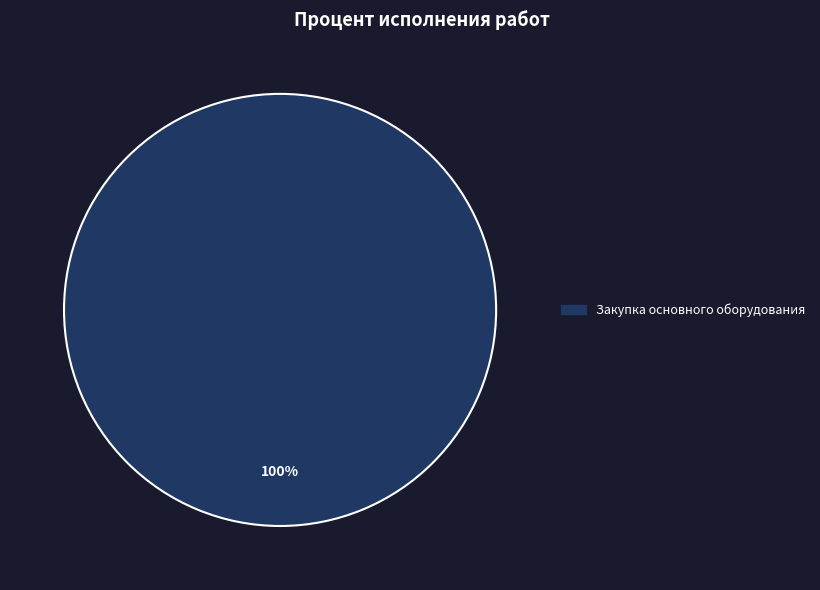

Does any single category account for the majority?

Yes